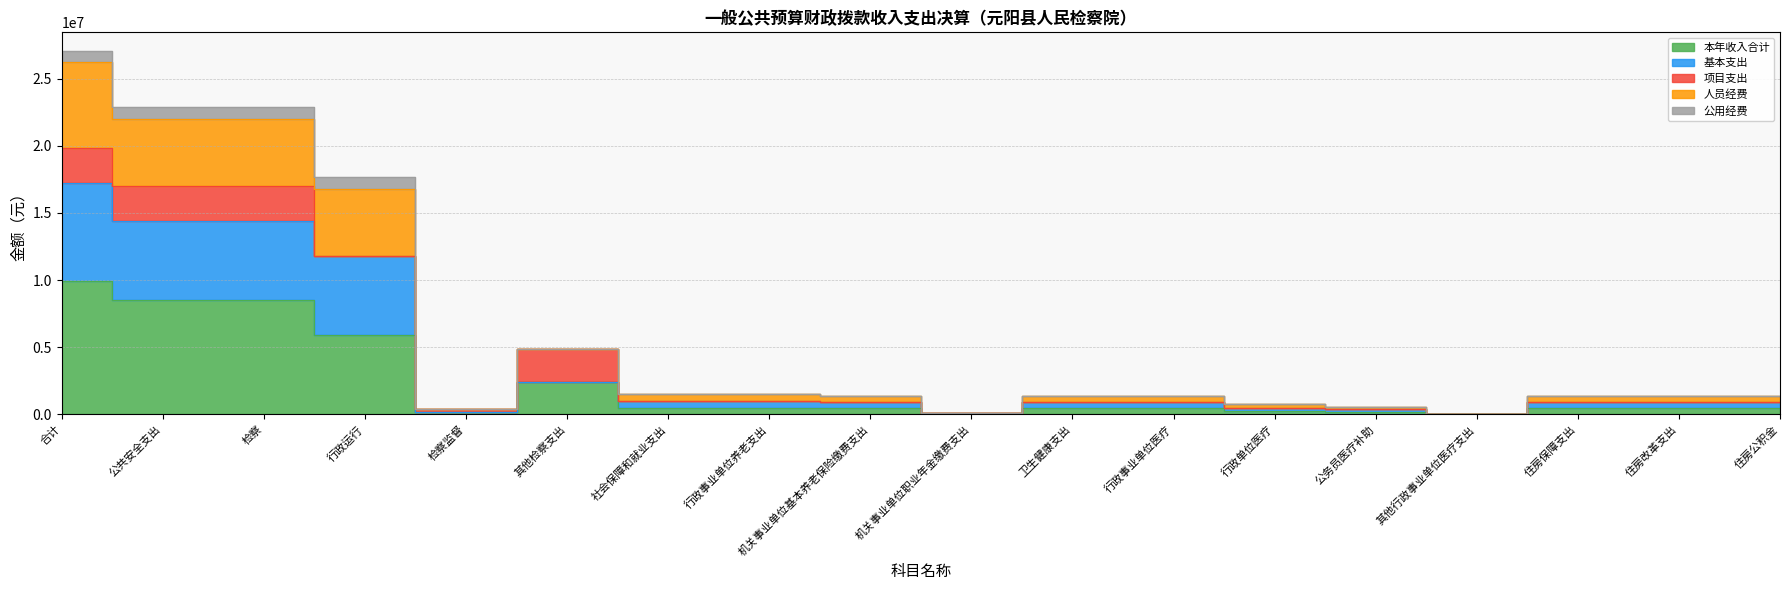

What position from the right is 住房公积金?

1